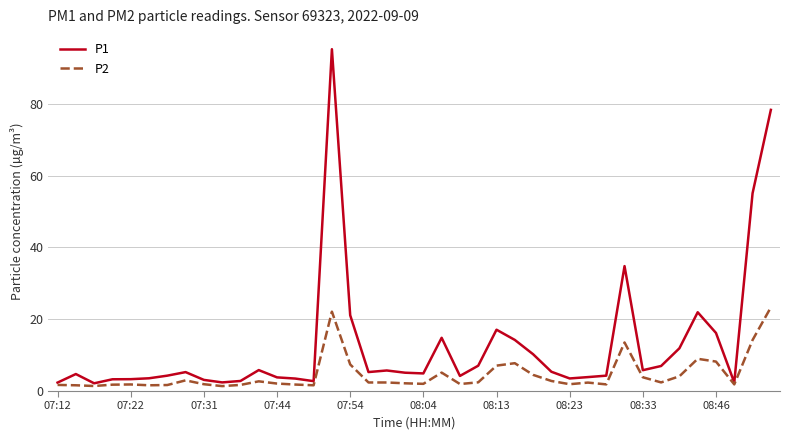

What is the maximum value for P2?

23.3